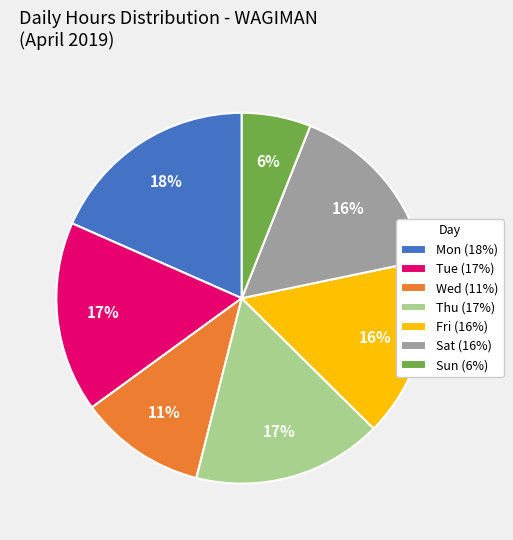

Is Sun the majority of the pie?

No